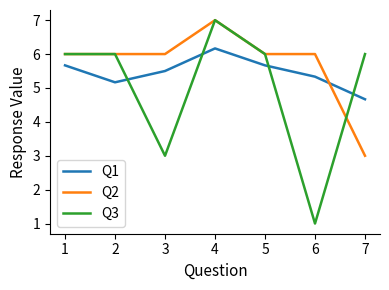

At which category does the chart reach its minimum across all series?

6